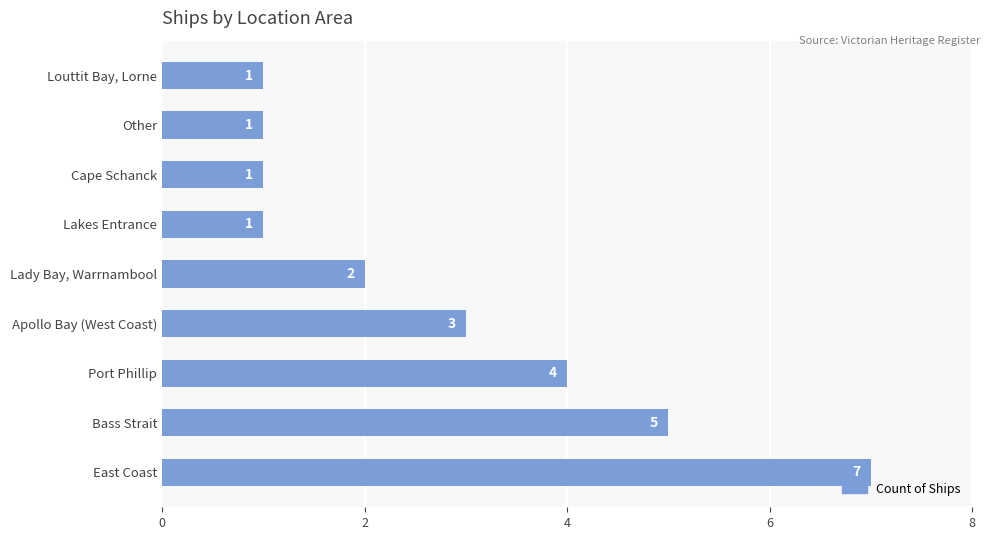

What is the change in value from Bass Strait to Other?

-4